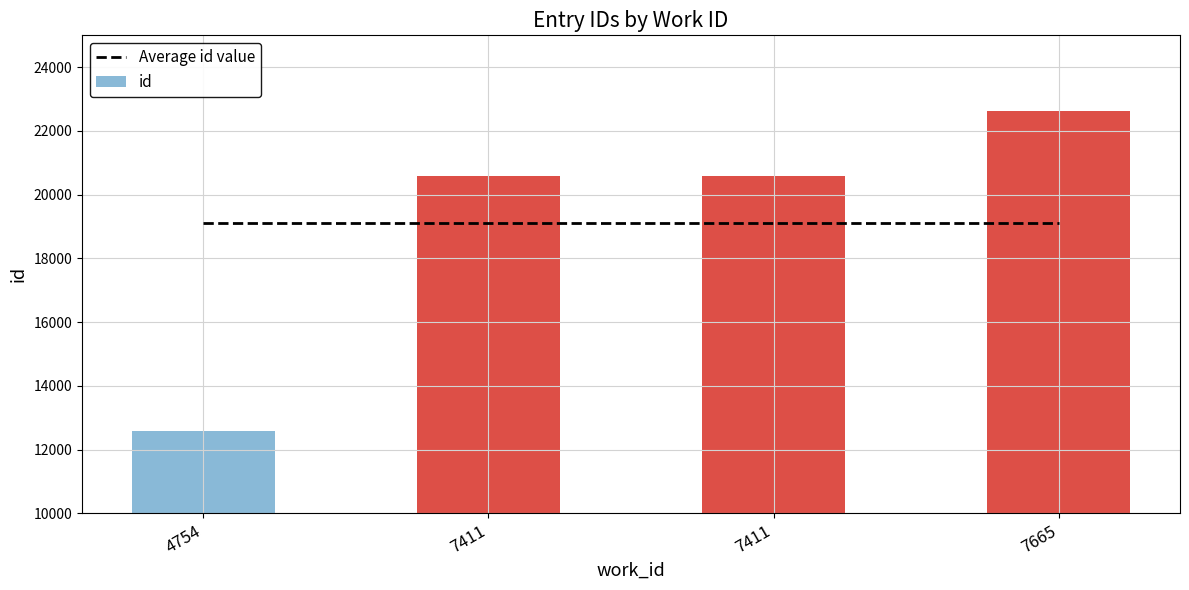

At which label does id first exceed 20595?

7665